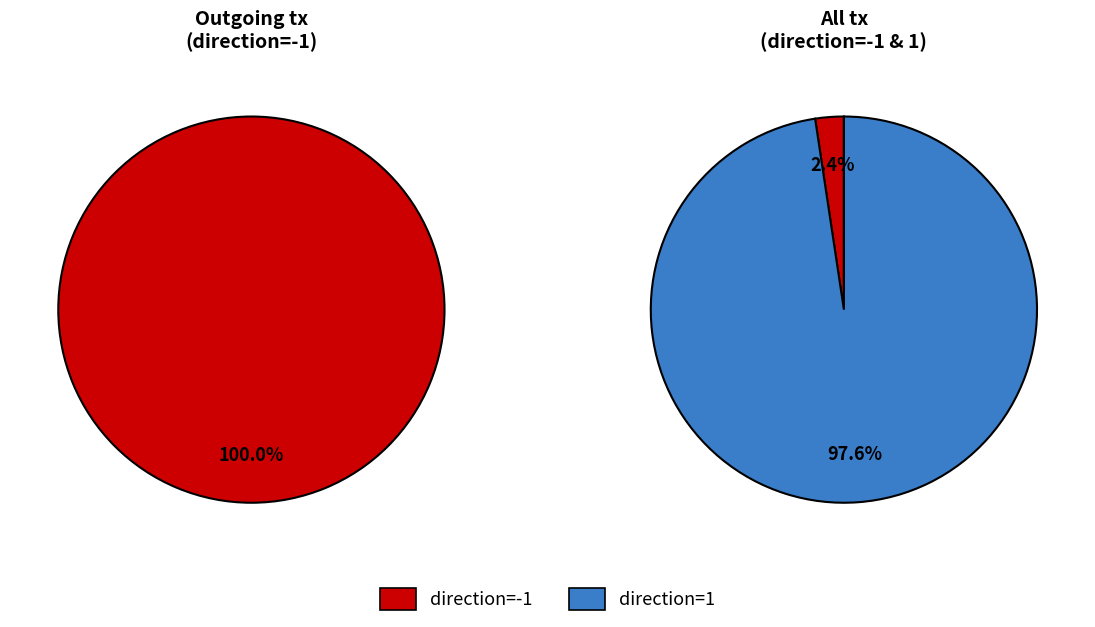

Which category accounts for the majority?

1